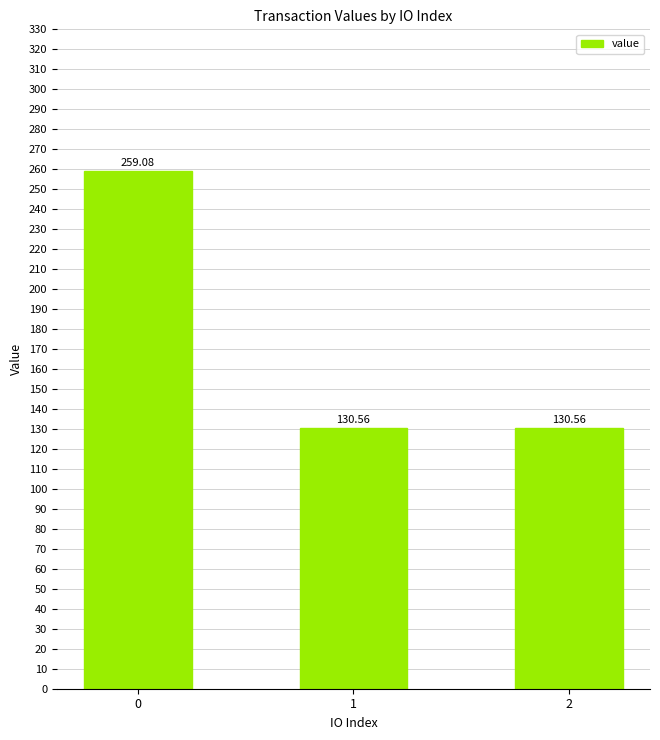

What is the sum of the values at 1 and 2?

261.1